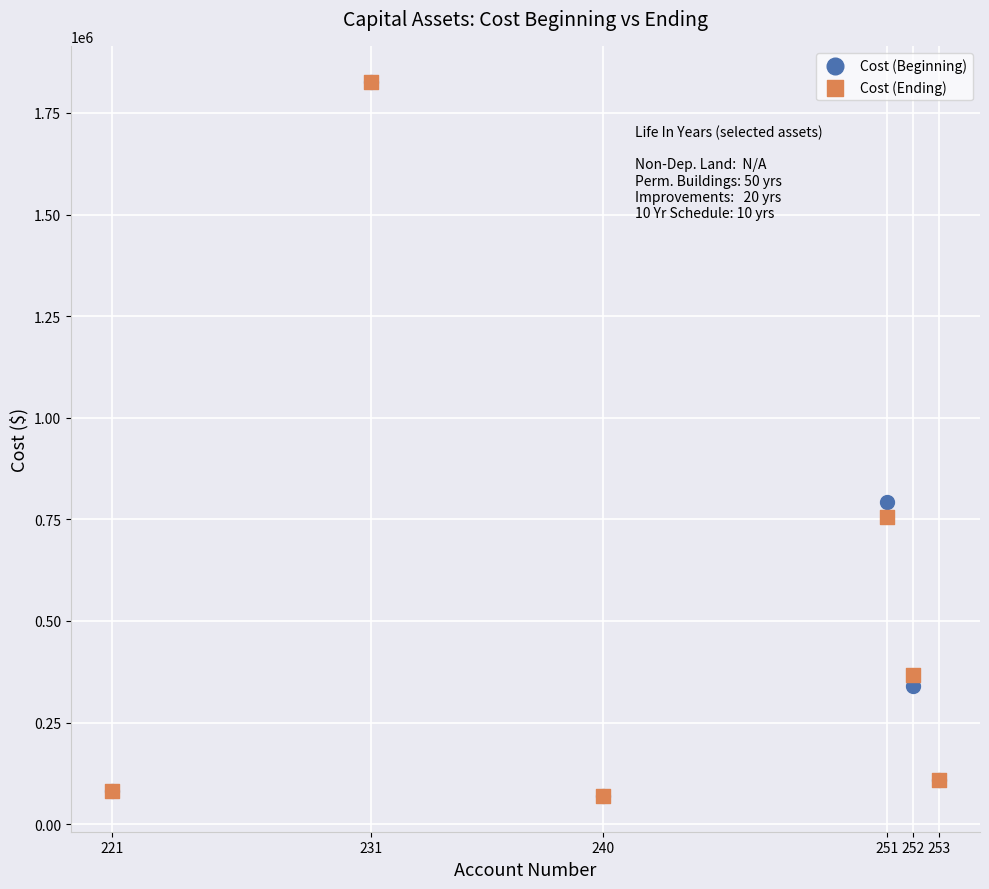

In the Cost (Ending) series, what Y value is closest to 948212?

754916